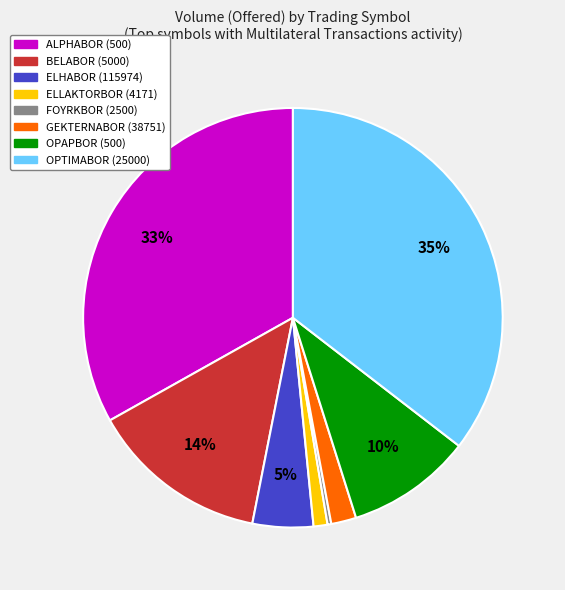

To the nearest percent, what percentage of the pie is BELABOR?

14%